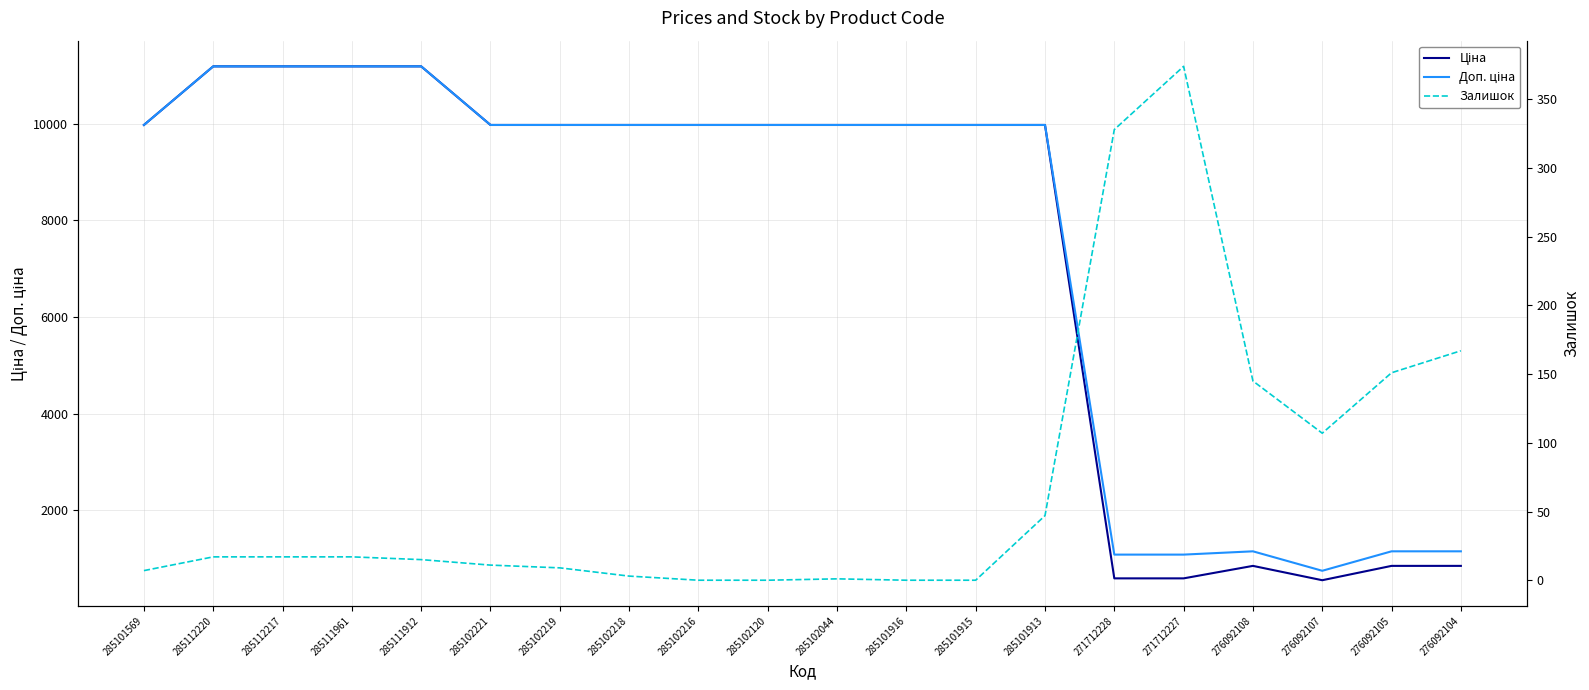

Between 285111912 and 285102221, which series saw the biggest shift?

Ціна